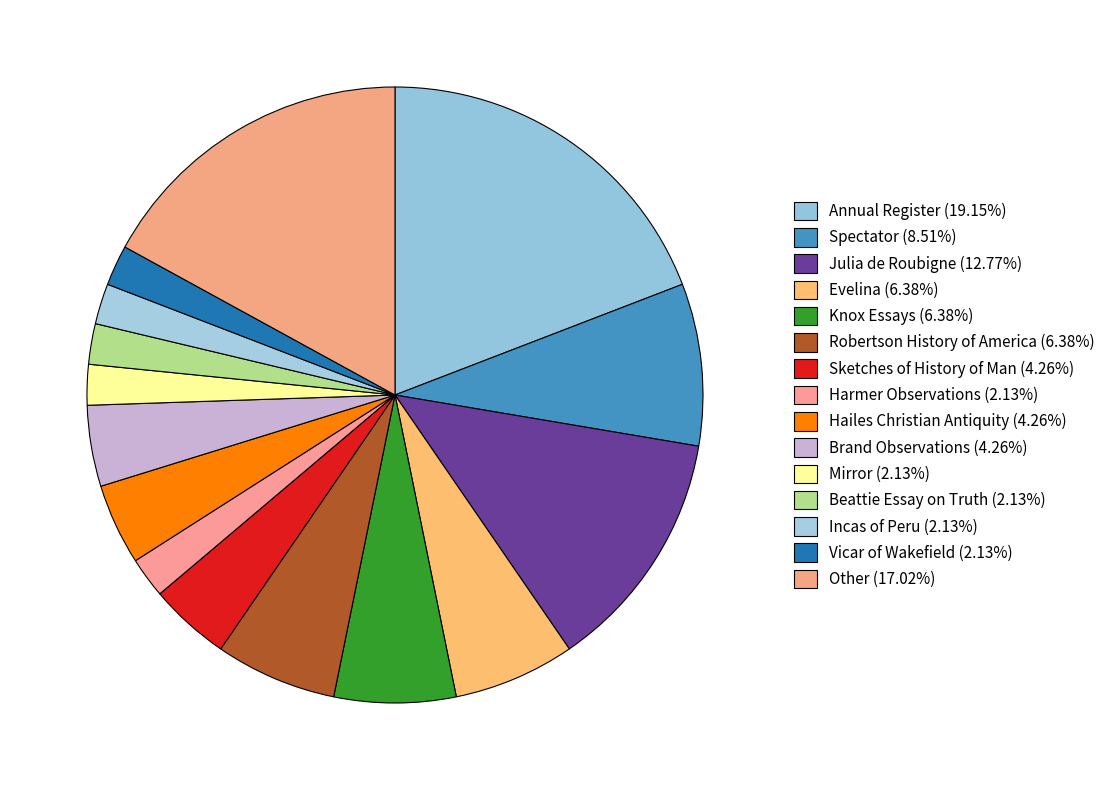

Does Incas of Peru account for over 50% of the chart?

No